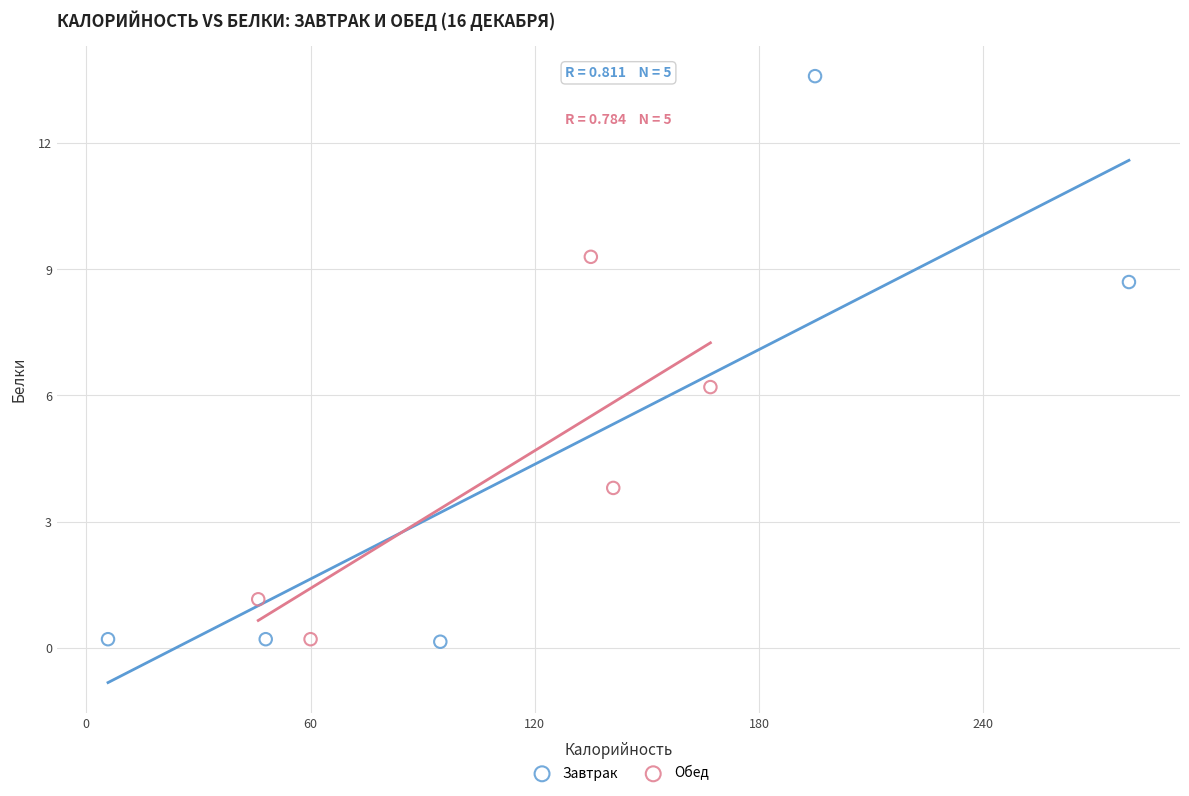

Which series has the widest spread of Y values?

Завтрак